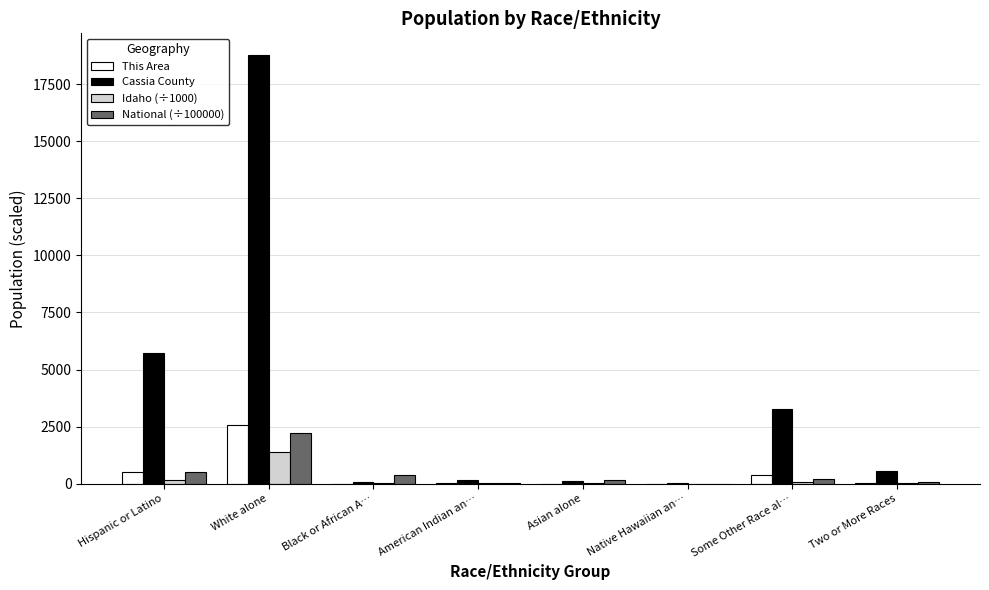

The value of National (÷100000) at White alone is 696.7. True or false?

False